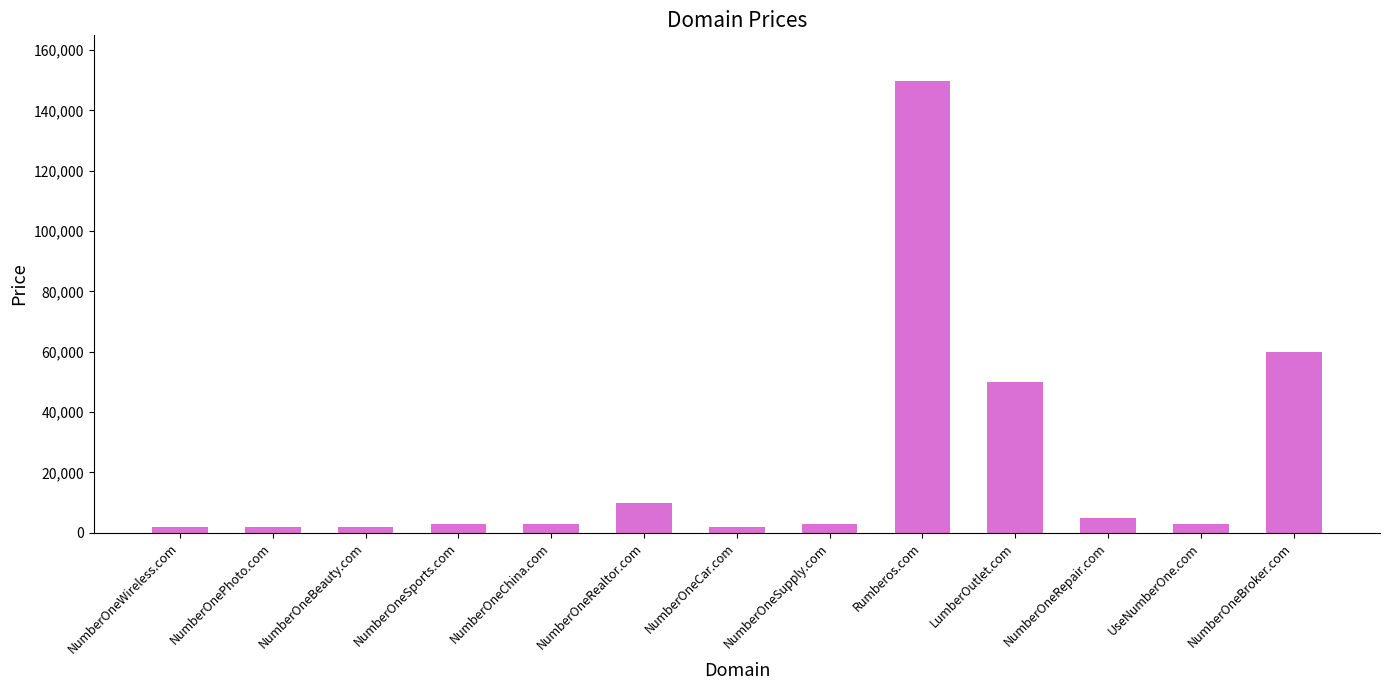

How many bars are there in total?

13